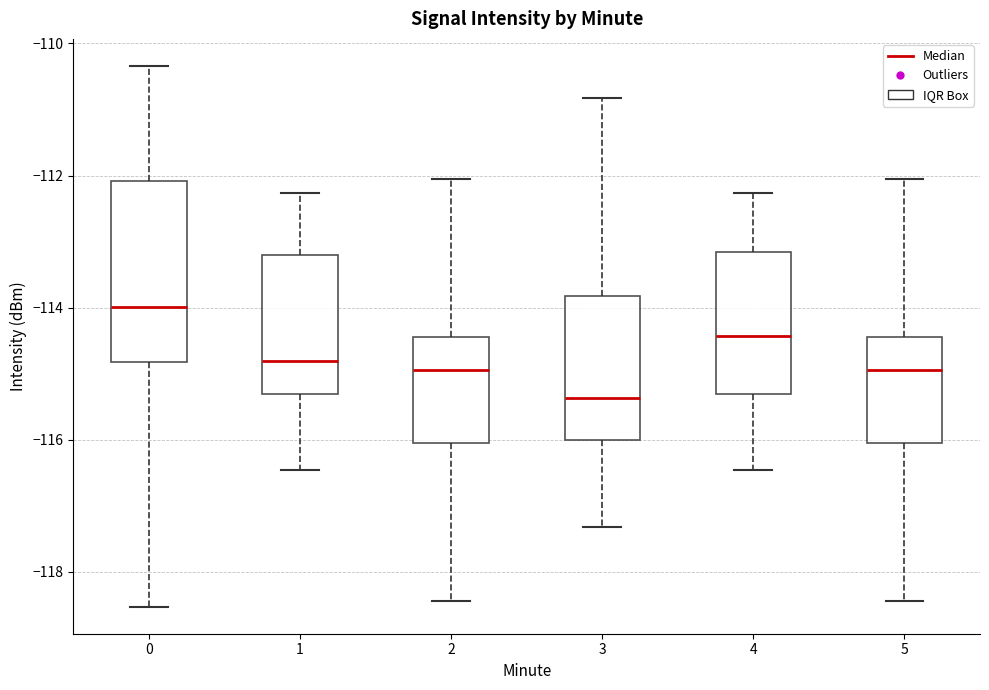

Comparing the boxes themselves (not the whiskers), which one is the tallest?

0